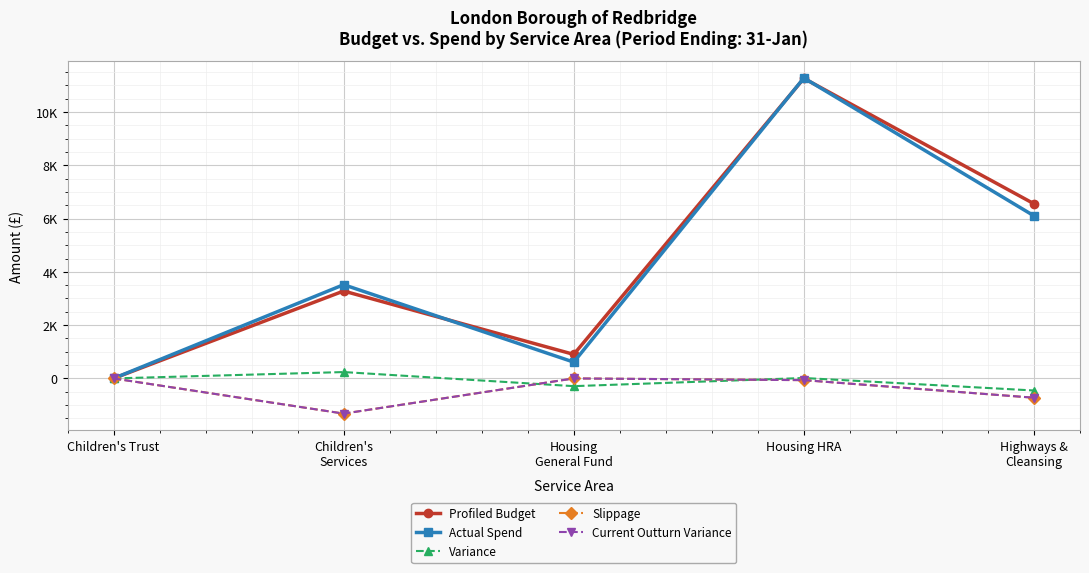

Is this an area chart (filled region under the line)?

No